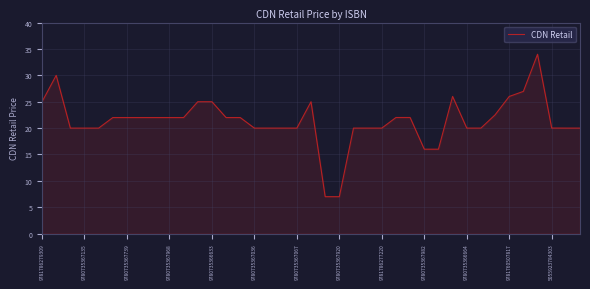

What is the smallest value displayed?

7.0